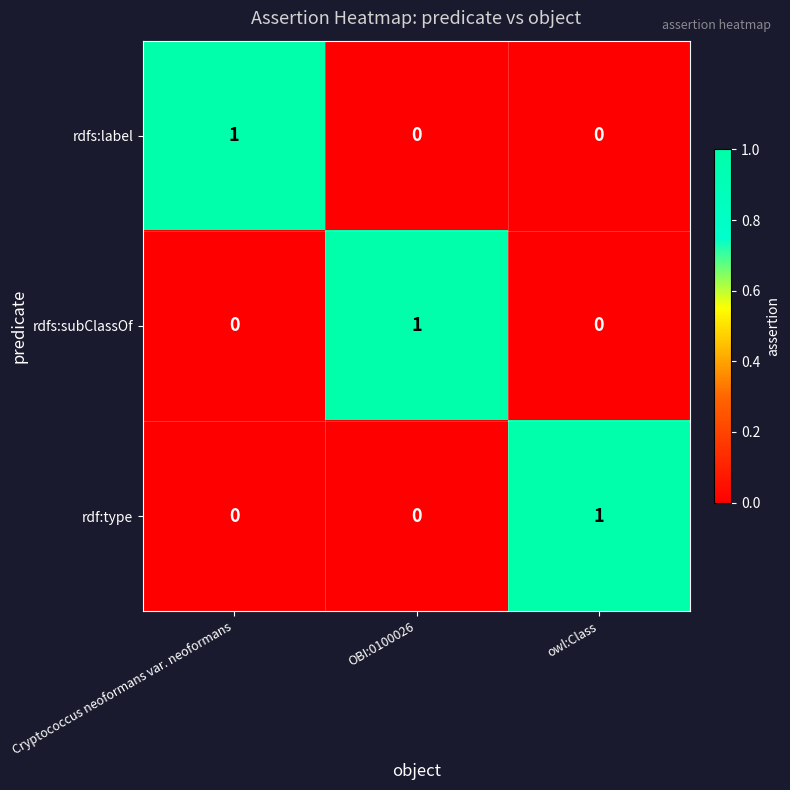

Reading right to left, what are all the values shown in this chart?

rdfs:label: owl:Class=0	OBI:0100026=0	Cryptococcus neoformans var. neoformans=1
rdfs:subClassOf: owl:Class=0	OBI:0100026=1	Cryptococcus neoformans var. neoformans=0
rdf:type: owl:Class=1	OBI:0100026=0	Cryptococcus neoformans var. neoformans=0